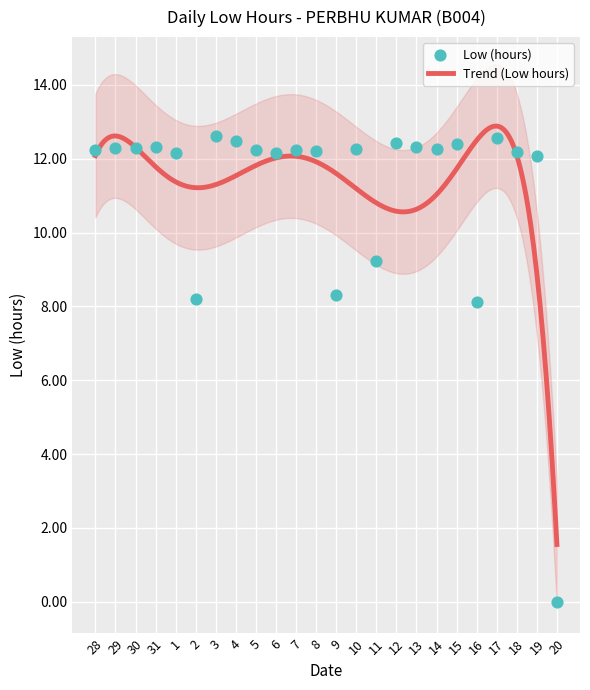

Approximately how many times larger is the value at 19 compared to 8?

1.0